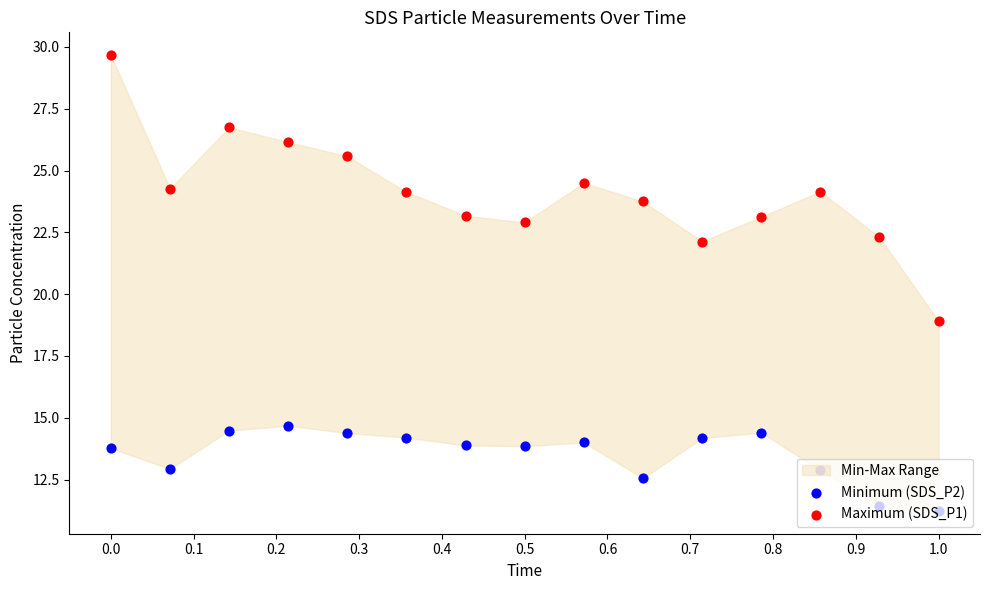

What is the total value across all series at 0.2?

41.2